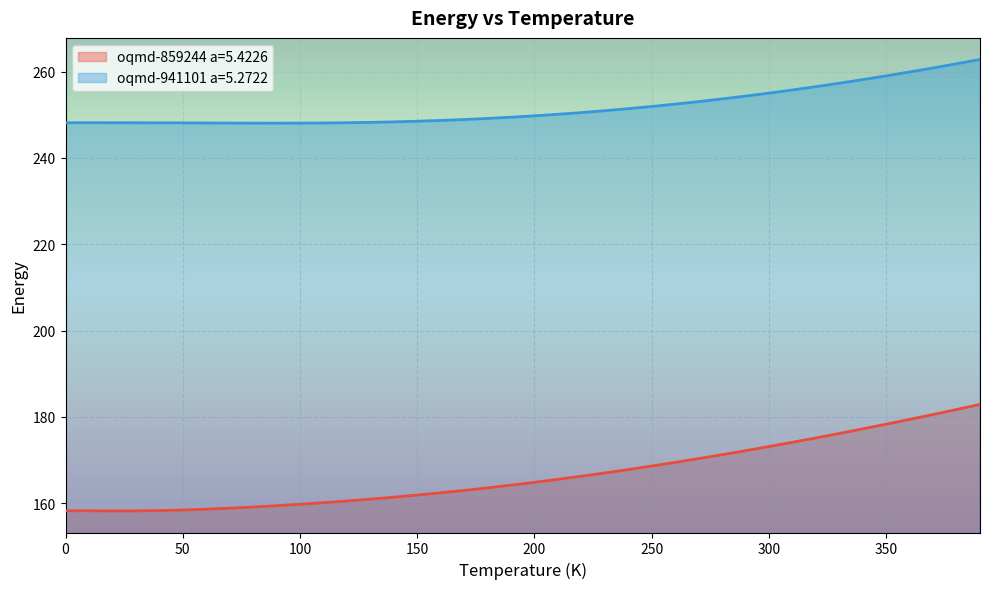

Reading right to left, extract all data points from this chart.

oqmd-859244 a=5.4226: 182.9	181.7	180.6	179.4	178.3	177.2	176.2	175.1	174.1	173.1	172.2	171.2	170.3	169.5	168.6	167.8	167.0	166.3	165.5	164.8	164.2	163.6	163.0	162.4	161.9	161.4	160.9	160.5	160.1	159.7	159.4	159.1	158.8	158.6	158.4	158.3	158.2	158.2	158.2	158.2
oqmd-941101 a=5.2722: 262.8	261.8	260.9	259.9	259.0	258.2	257.3	256.5	255.8	255.0	254.3	253.7	253.1	252.5	251.9	251.4	250.9	250.5	250.1	249.8	249.4	249.2	248.9	248.7	248.5	248.4	248.2	248.2	248.1	248.1	248.1	248.1	248.1	248.1	248.1	248.1	248.2	248.2	248.2	248.2